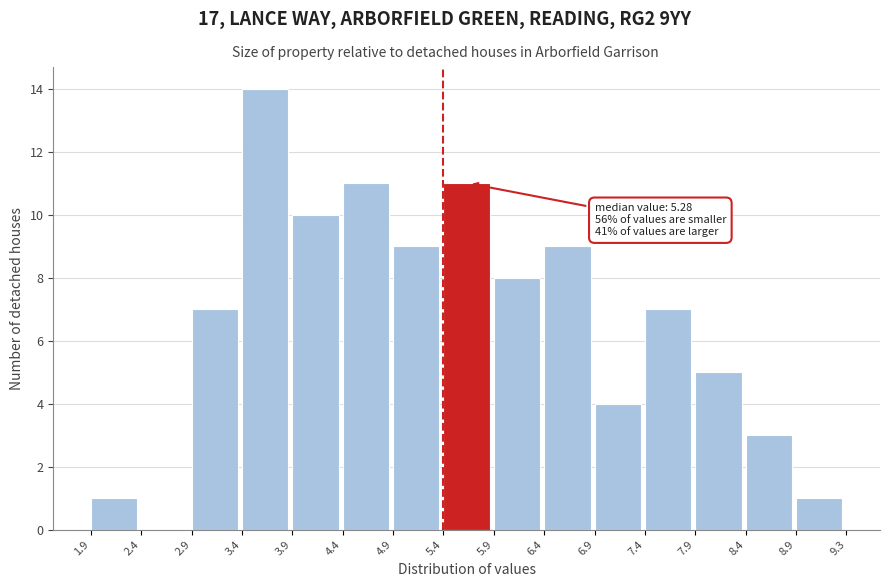

Over which range of the x-axis is the bar tallest?

3.4 to 3.9